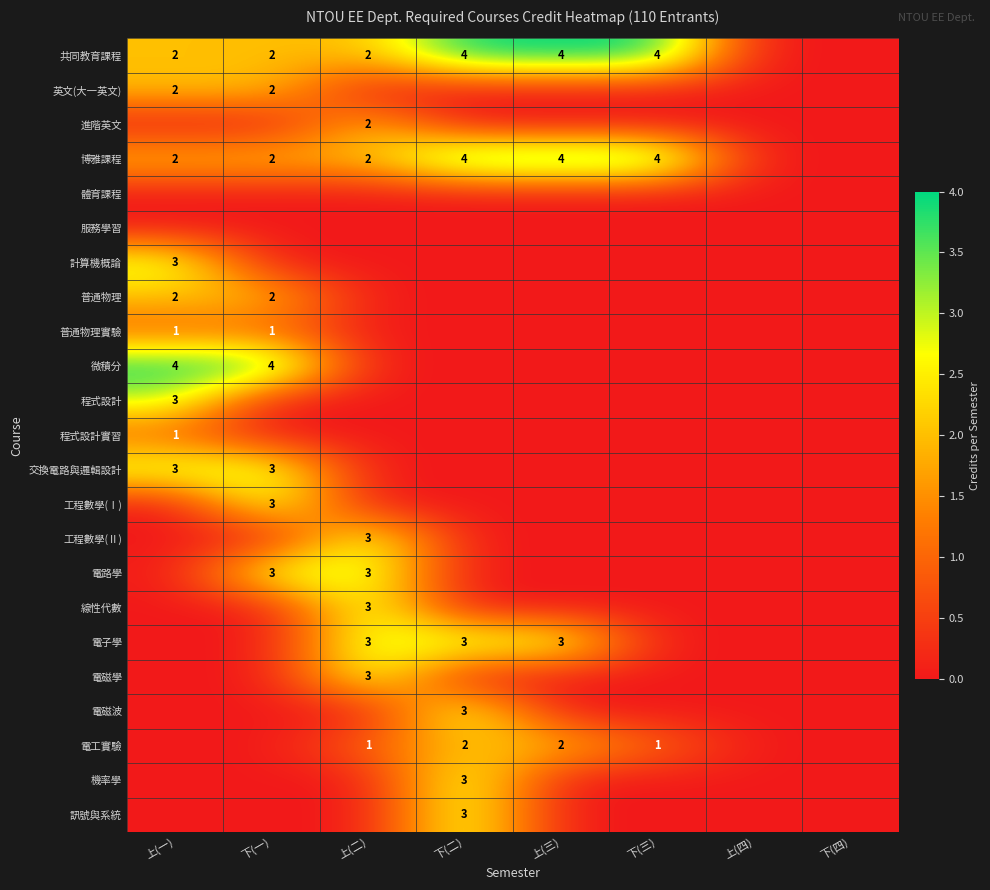

Is the value of 共同教育課程 at 上(三) greater than the value of 電磁學 at 上(二)?

Yes